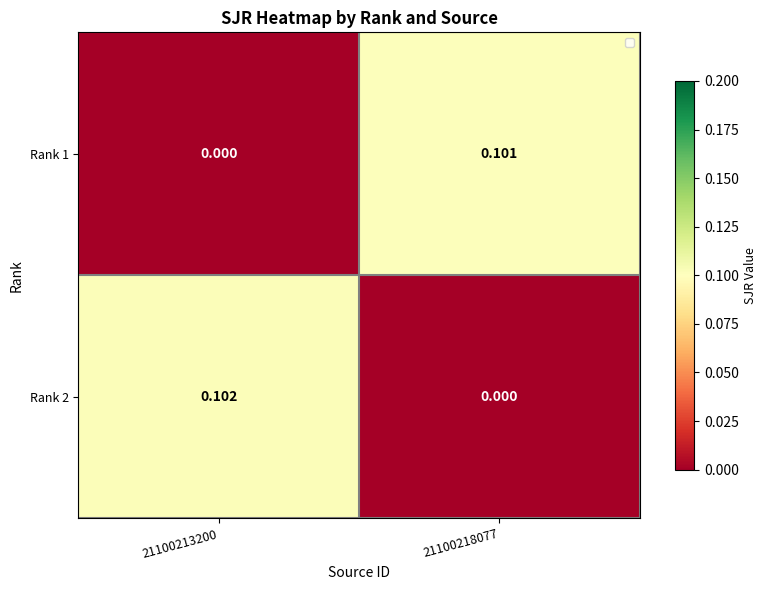

Count the number of data series in this chart.

2